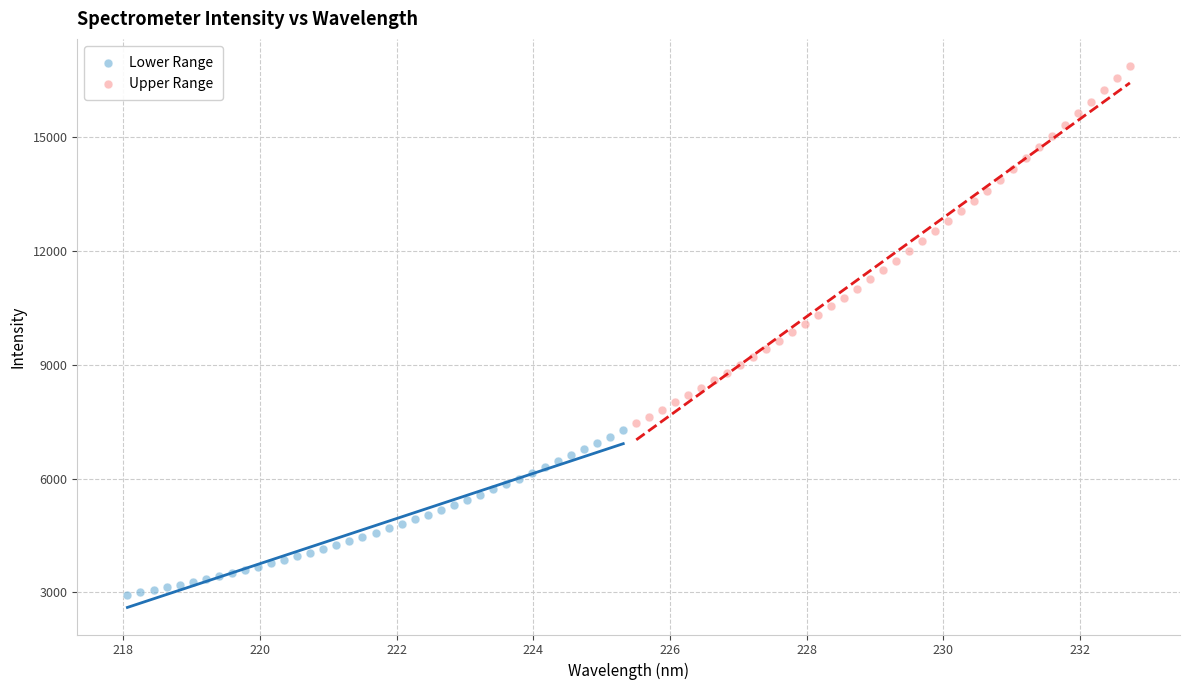

Which series contains the lowest Y value?

Lower Range